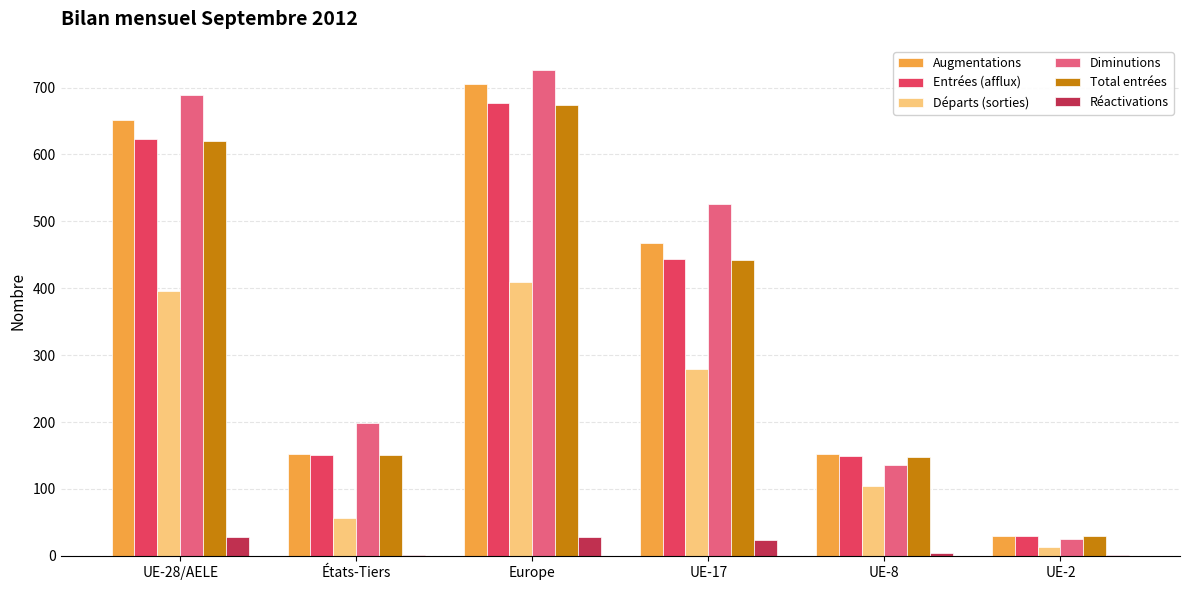

Which category has the highest value in the Entrées (afflux) series?

Europe